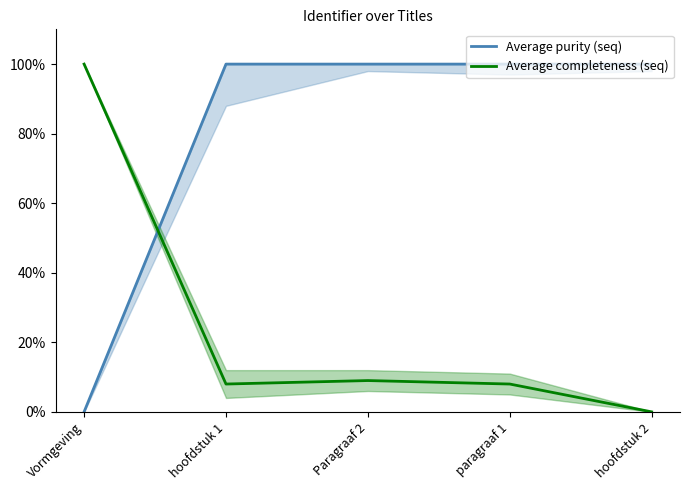

How many lines are shown in the chart?

2